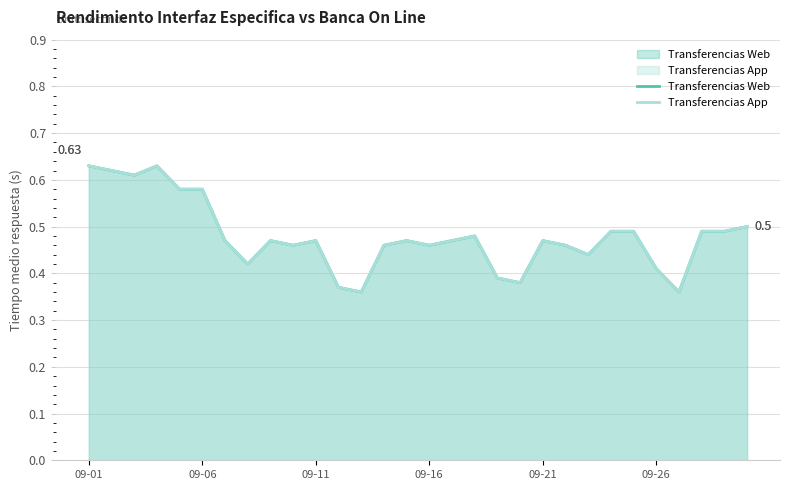

At how many categories does at least one series exceed 0?

30